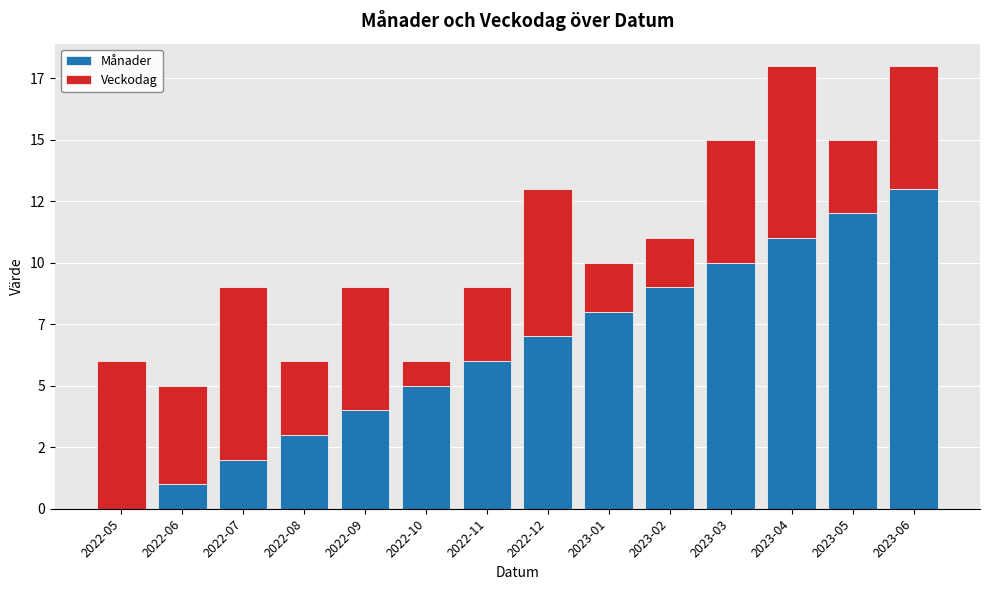

Does the chart contain stacked bars?

Yes